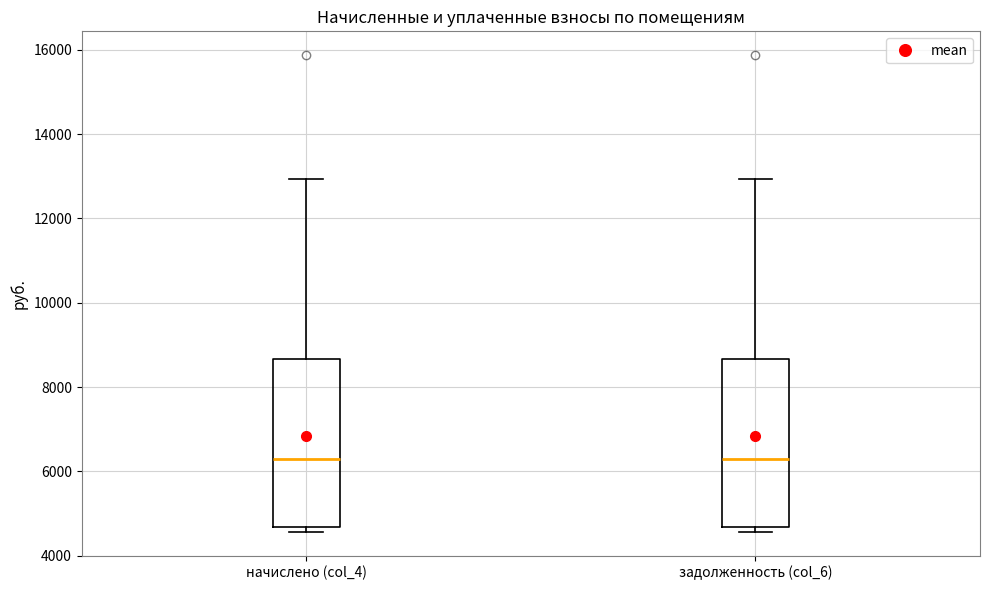

Where does the upper whisker of the box for начислено (col_4) end on the y-axis? The values are not printed on the chart, so give them approximately, as read against the axis.

13000